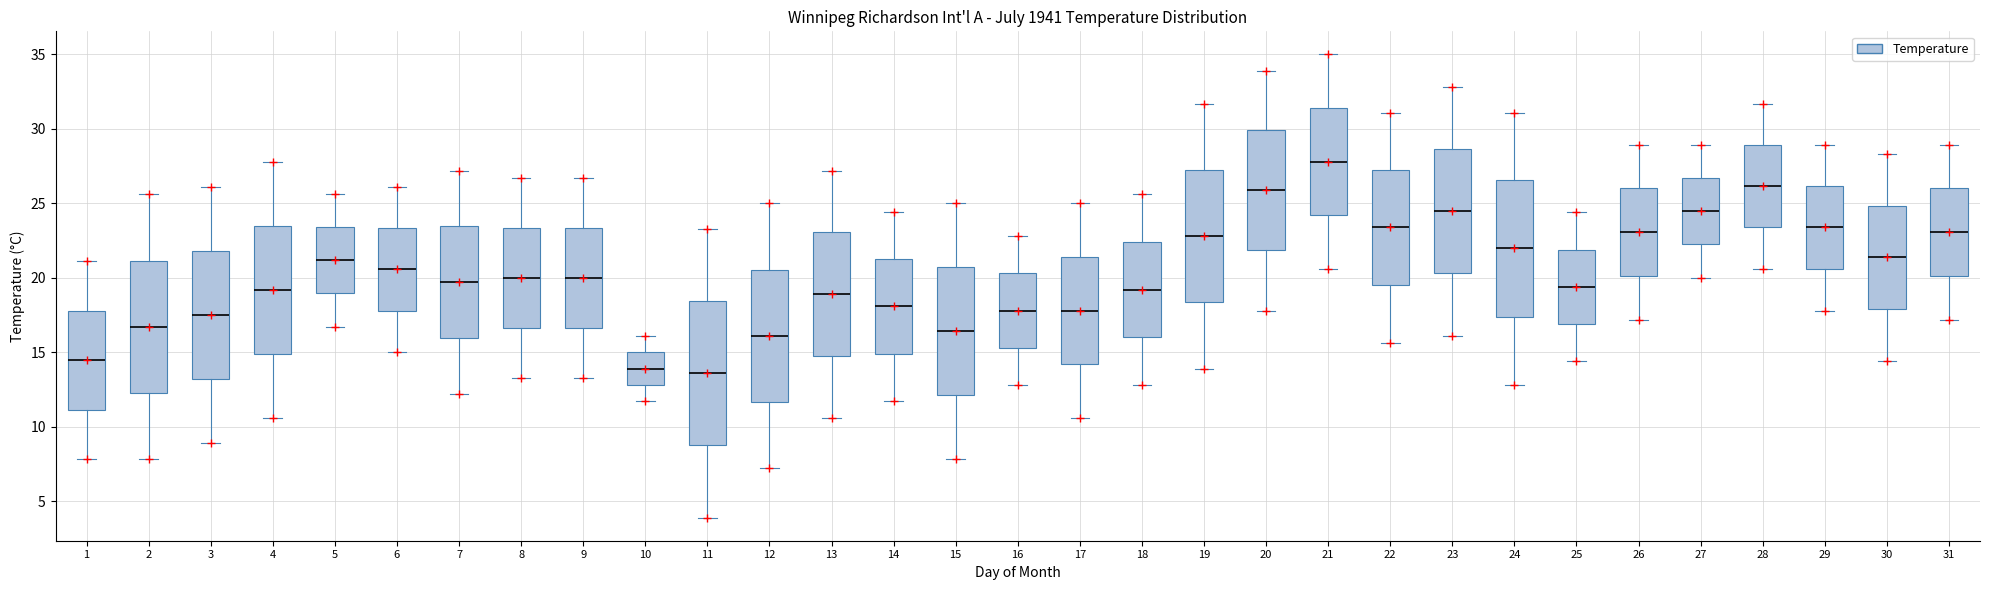

Reading left to right, transcribe this box plot: for each box, give where its median line is, the range the box spans, and where its two whiskers end, as read against the y-axis. The values are not printed on the chart, so give them approximately, as read against the axis.

1: median 14.5, box 11.0 to 18.0, whiskers 8.0 to 21.0
2: median 16.5, box 12.5 to 21.0, whiskers 8.0 to 25.5
3: median 17.5, box 13.0 to 22.0, whiskers 9.0 to 26.0
4: median 19.0, box 15.0 to 23.5, whiskers 10.5 to 28.0
5: median 21.0, box 19.0 to 23.5, whiskers 16.5 to 25.5
6: median 20.5, box 18.0 to 23.5, whiskers 15.0 to 26.0
7: median 19.5, box 16.0 to 23.5, whiskers 12.0 to 27.0
8: median 20.0, box 16.5 to 23.5, whiskers 13.5 to 26.5
9: median 20.0, box 16.5 to 23.5, whiskers 13.5 to 26.5
10: median 14.0, box 13.0 to 15.0, whiskers 11.5 to 16.0
11: median 13.5, box 9.0 to 18.5, whiskers 4.0 to 23.5
12: median 16.0, box 11.5 to 20.5, whiskers 7.0 to 25.0
13: median 19.0, box 15.0 to 23.0, whiskers 10.5 to 27.0
14: median 18.0, box 15.0 to 21.5, whiskers 11.5 to 24.5
15: median 16.5, box 12.0 to 20.5, whiskers 8.0 to 25.0
16: median 18.0, box 15.5 to 20.5, whiskers 13.0 to 23.0
17: median 18.0, box 14.0 to 21.5, whiskers 10.5 to 25.0
18: median 19.0, box 16.0 to 22.5, whiskers 13.0 to 25.5
19: median 23.0, box 18.5 to 27.5, whiskers 14.0 to 31.5
20: median 26.0, box 22.0 to 30.0, whiskers 18.0 to 34.0
21: median 28.0, box 24.0 to 31.5, whiskers 20.5 to 35.0
22: median 23.5, box 19.5 to 27.5, whiskers 15.5 to 31.0
23: median 24.5, box 20.5 to 28.5, whiskers 16.0 to 33.0
24: median 22.0, box 17.5 to 26.5, whiskers 13.0 to 31.0
25: median 19.5, box 17.0 to 22.0, whiskers 14.5 to 24.5
26: median 23.0, box 20.0 to 26.0, whiskers 17.0 to 29.0
27: median 24.5, box 22.5 to 26.5, whiskers 20.0 to 29.0
28: median 26.0, box 23.5 to 29.0, whiskers 20.5 to 31.5
29: median 23.5, box 20.5 to 26.0, whiskers 18.0 to 29.0
30: median 21.5, box 18.0 to 25.0, whiskers 14.5 to 28.5
31: median 23.0, box 20.0 to 26.0, whiskers 17.0 to 29.0